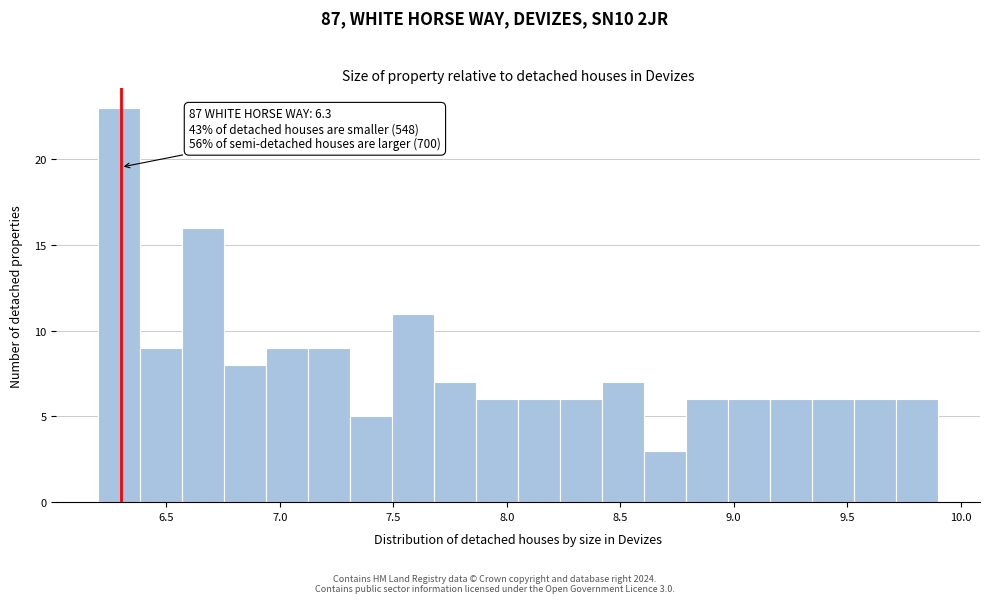

Read against the x-axis, roughly where is the centre of the tallest bar?

6.30